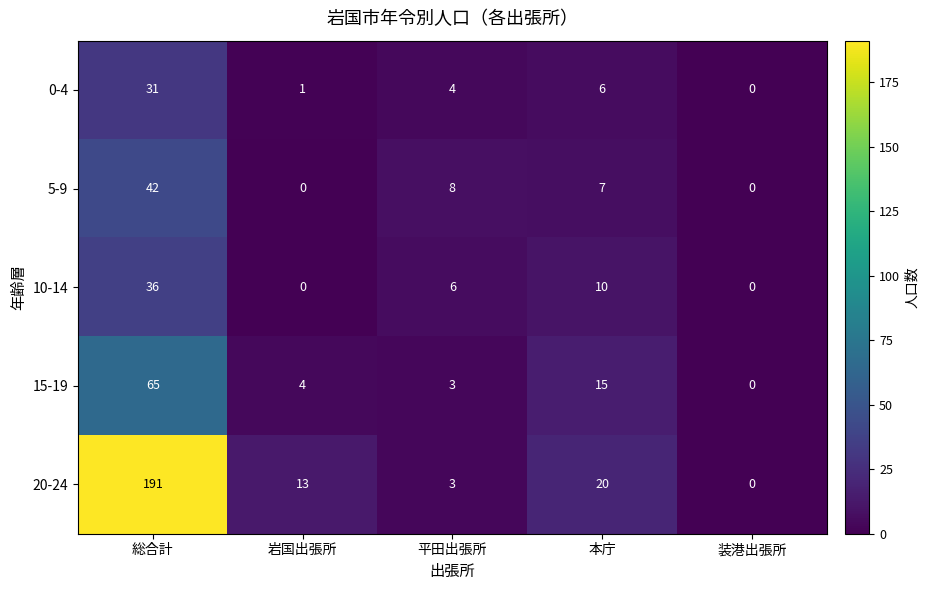

Reading left to right, list all the values displayed in this chart.

0-4: 31	1	4	6	0
5-9: 42	0	8	7	0
10-14: 36	0	6	10	0
15-19: 65	4	3	15	0
20-24: 191	13	3	20	0